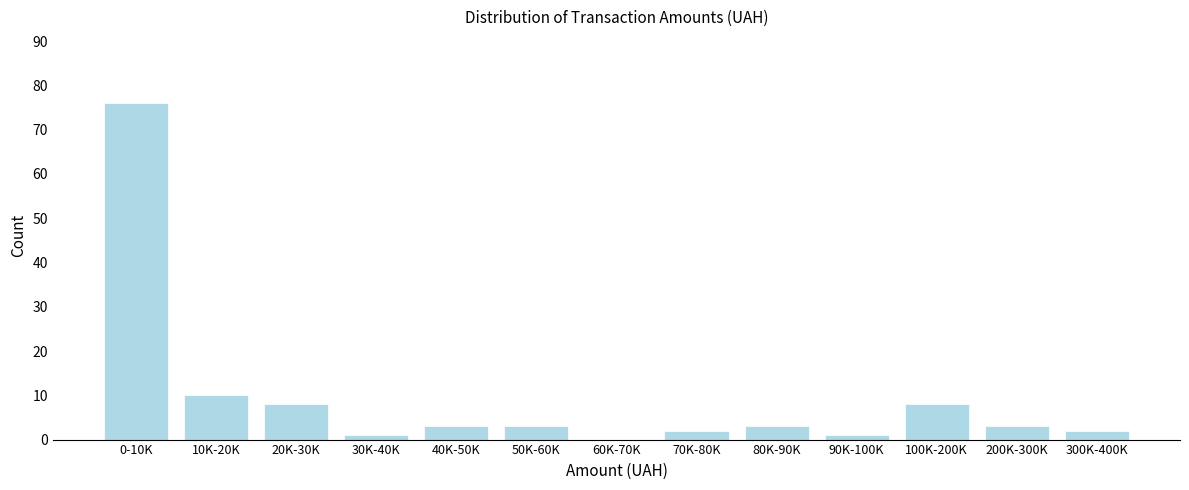

Reading right to left, list all the values displayed in this chart.

300K-400K=2	200K-300K=3	100K-200K=8	90K-100K=1	80K-90K=3	70K-80K=2	60K-70K=0	50K-60K=3	40K-50K=3	30K-40K=1	20K-30K=8	10K-20K=10	0-10K=76